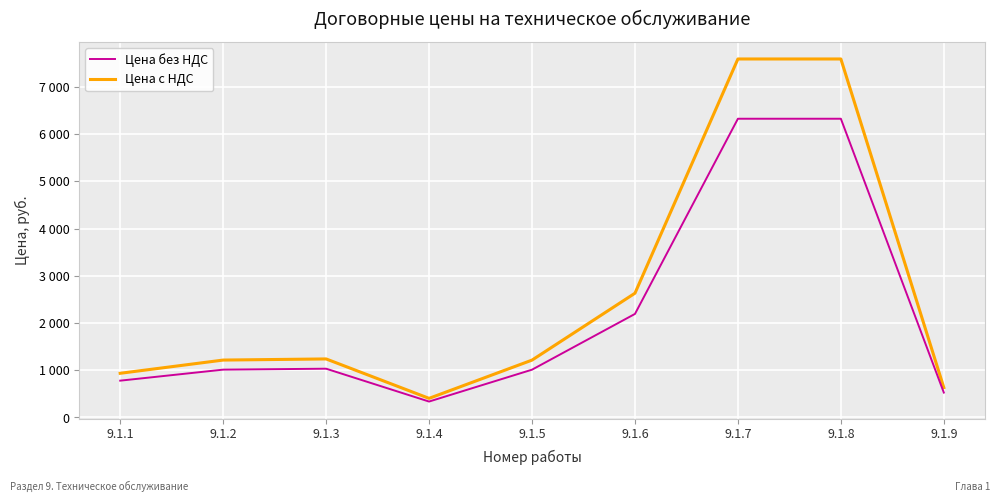

True or false: Цена без НДС and Цена с НДС cross at least once.

False